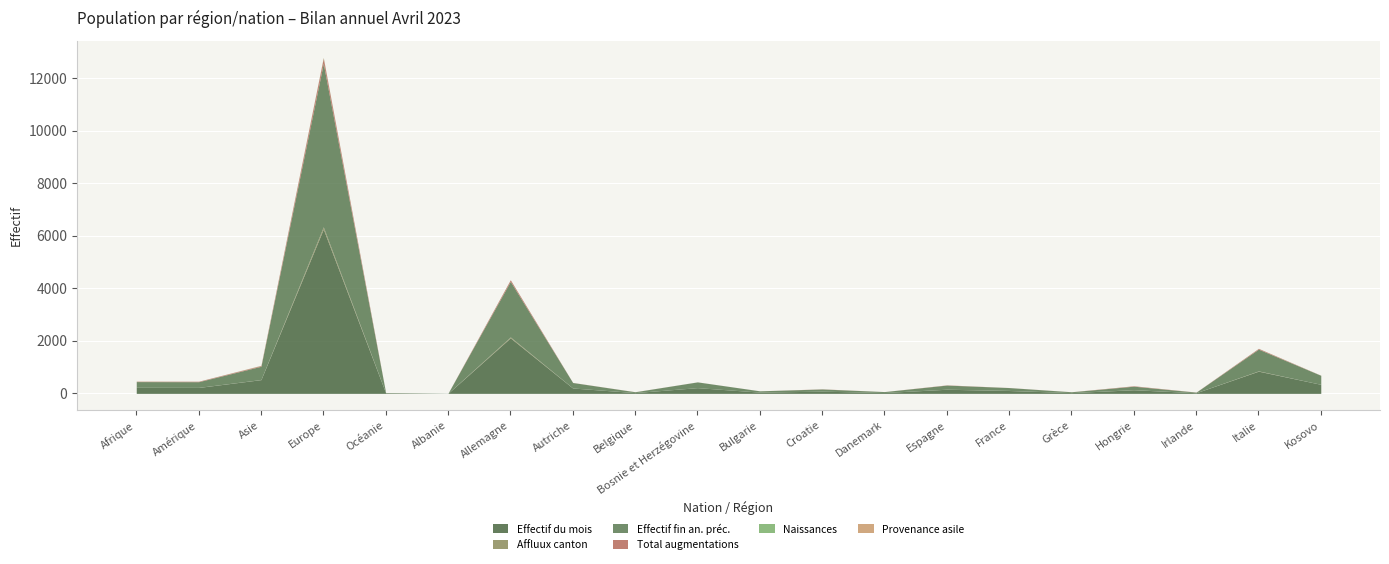

What position from the right is Kosovo?

1